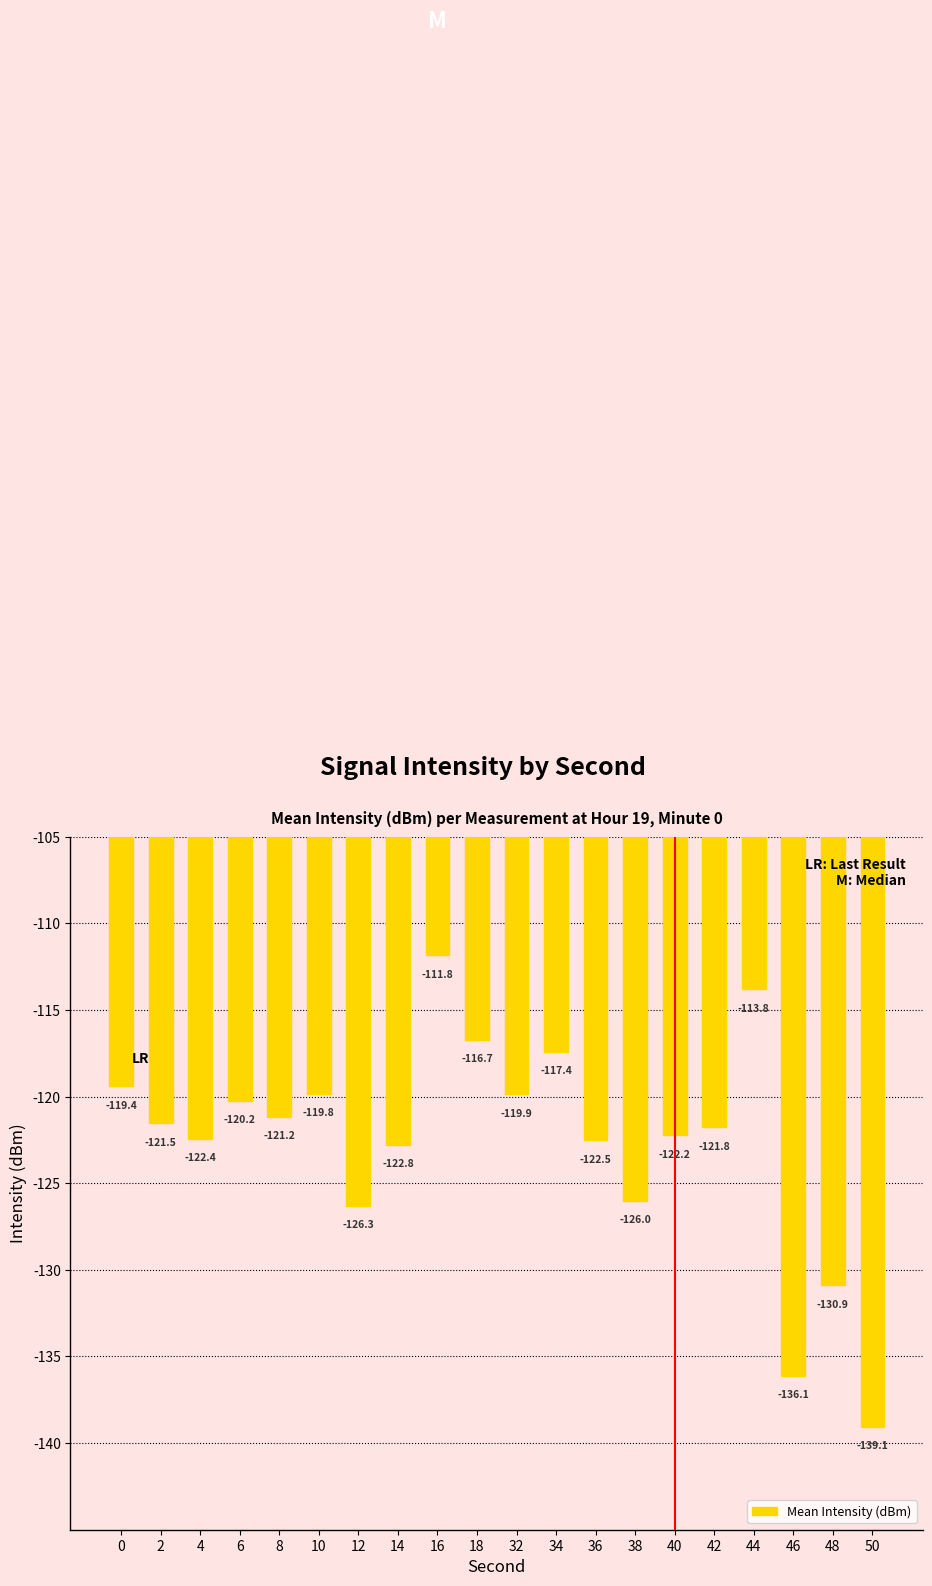

Reading left to right, extract all data points from this chart.

0=-119.4	2=-121.5	4=-122.4	6=-120.2	8=-121.2	10=-119.8	12=-126.3	14=-122.8	16=-111.8	18=-116.7	32=-119.9	34=-117.4	36=-122.5	38=-126.0	40=-122.2	42=-121.8	44=-113.8	46=-136.1	48=-130.9	50=-139.1